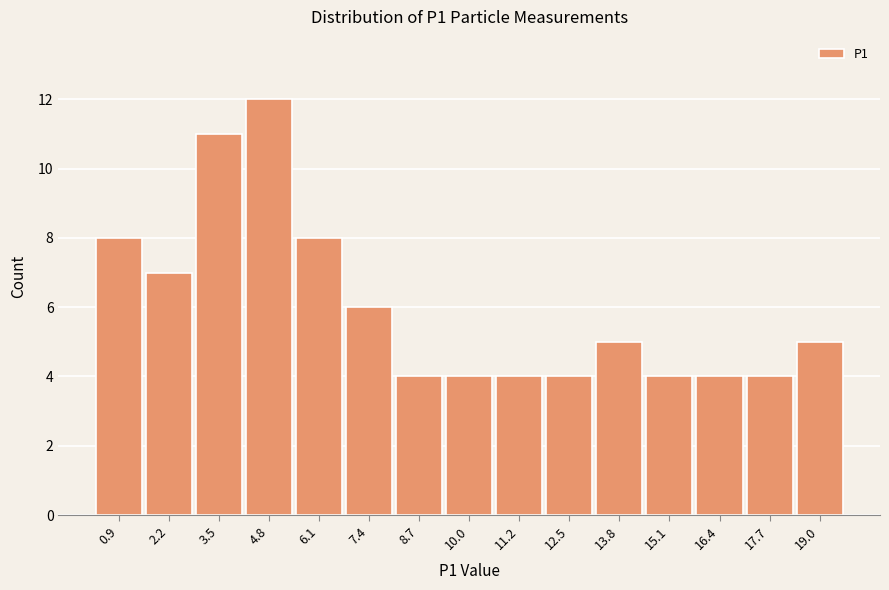

Reading right to left, list all the values displayed in this chart.

19.0=5	17.7=4	16.4=4	15.1=4	13.8=5	12.5=4	11.2=4	10.0=4	8.7=4	7.4=6	6.1=8	4.8=12	3.5=11	2.2=7	0.9=8